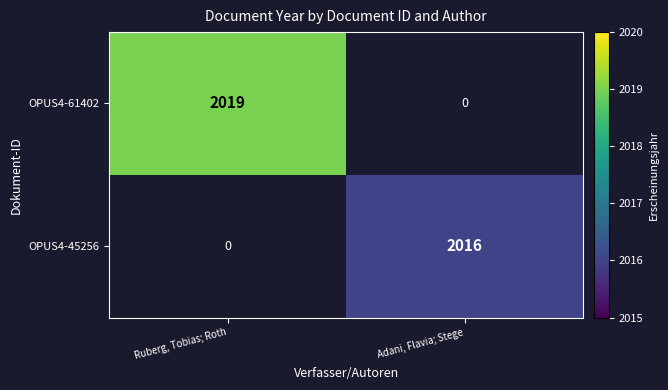

Count the number of categories in the chart.

2